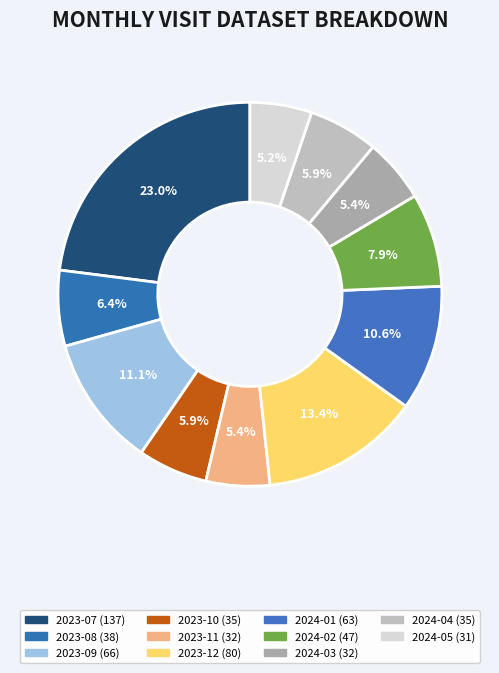

Is there any slice that represents more than half of the pie?

No